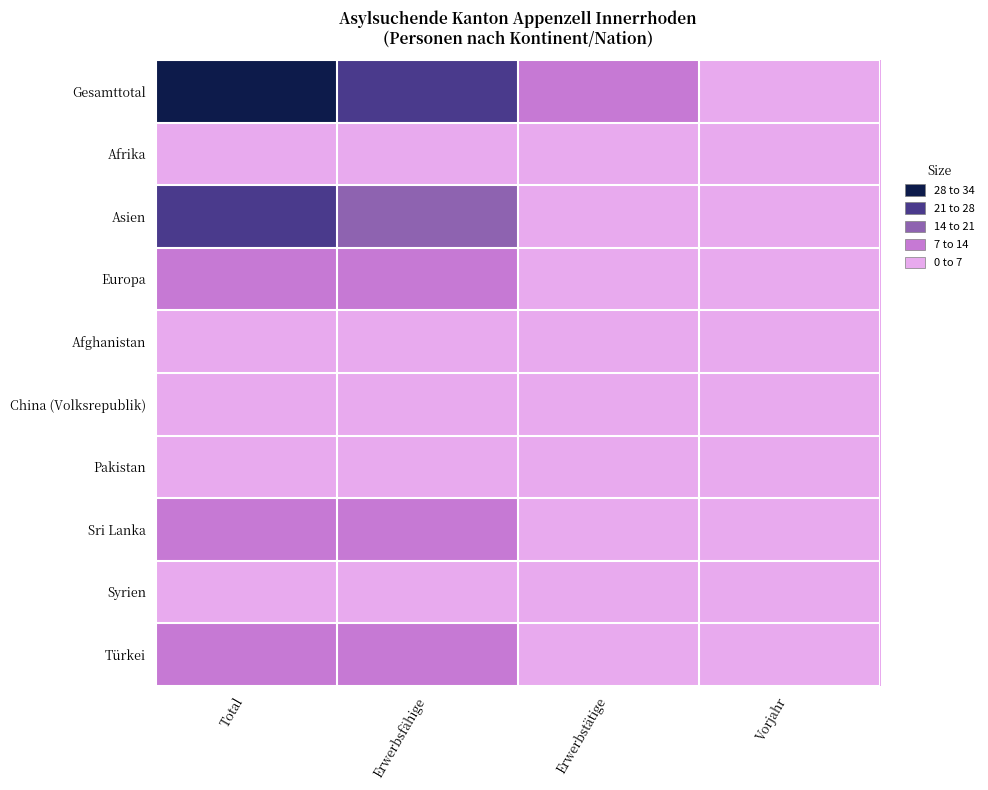

What is the total value across all series at Vorjahr?

16